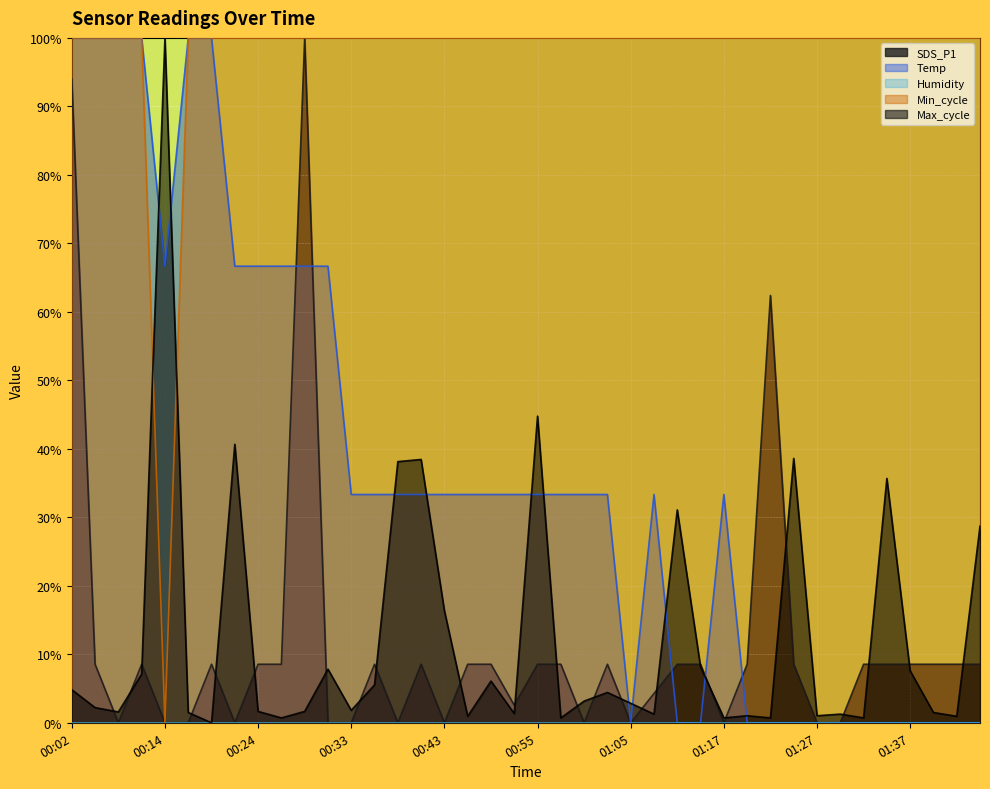

True or false: Temp has more than 0 interior local peaks.

True